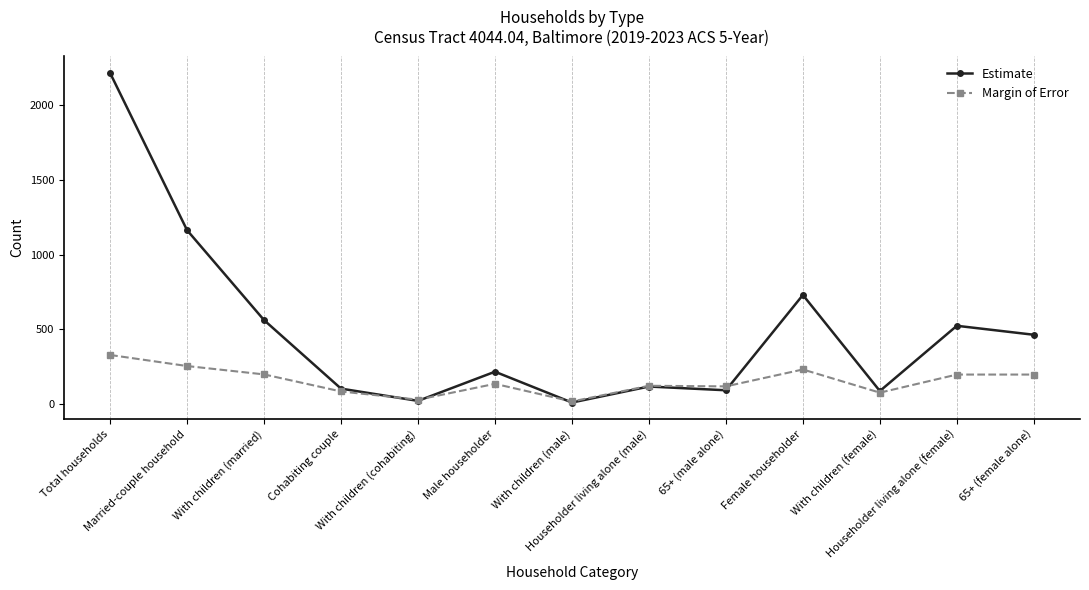

What is the sum of the Margin of Error values at Married-couple household and With children (male)?

273